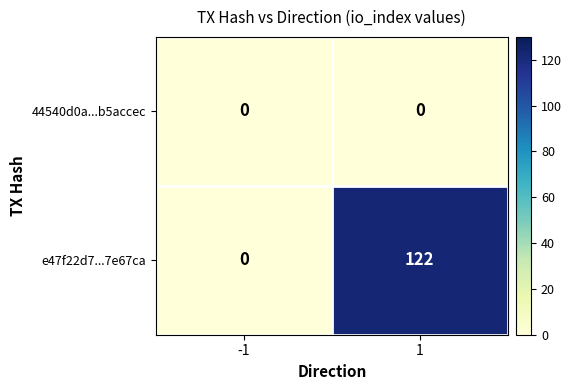

Rank the series by their average value, from highest to lowest.

e47f22d7...7e67ca, 44540d0a...b5accec